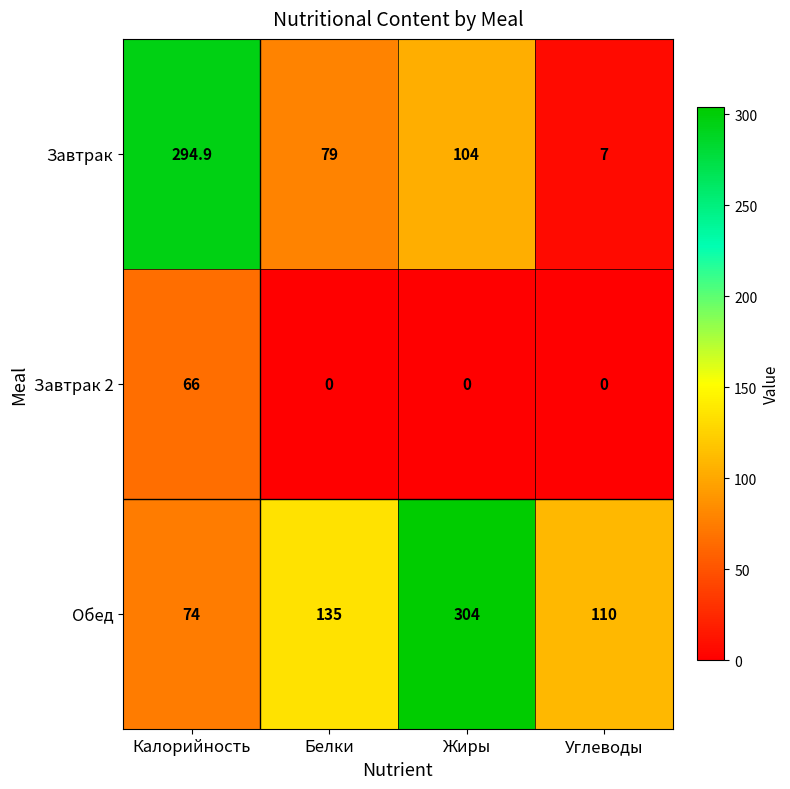

At which label does Завтрак first exceed 104?

Калорийность